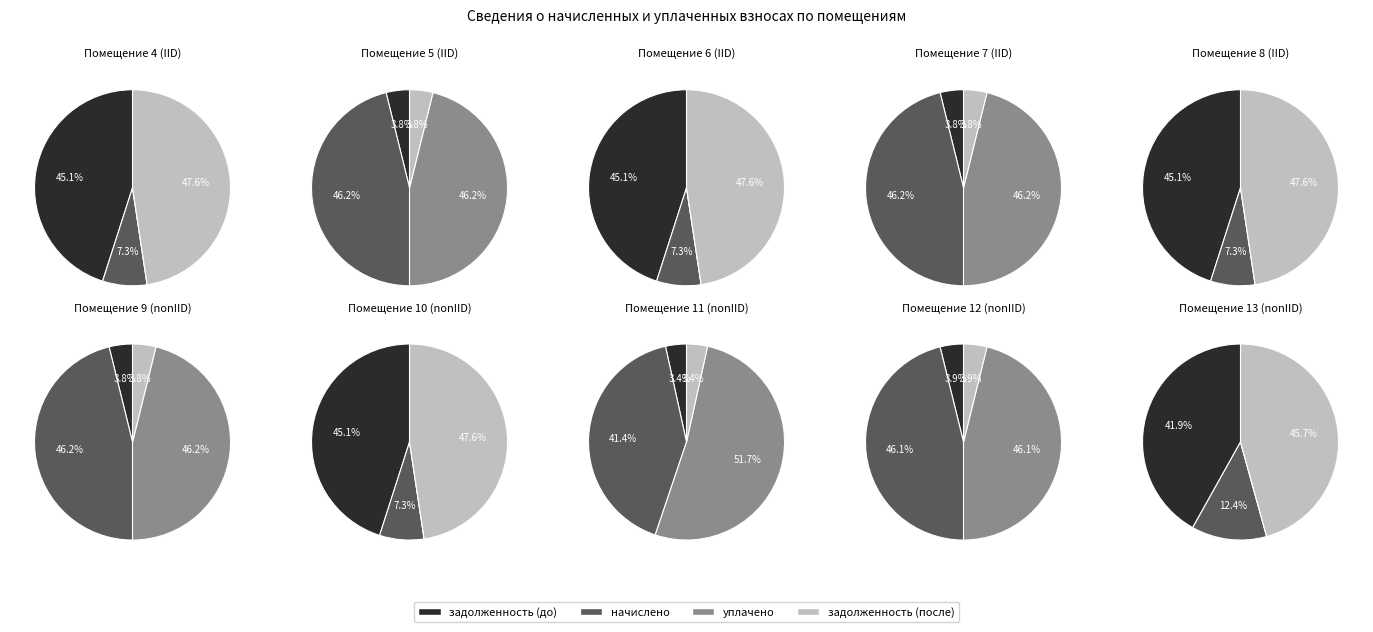

Which series changed the most between 7 and 8?

задолженность (после)